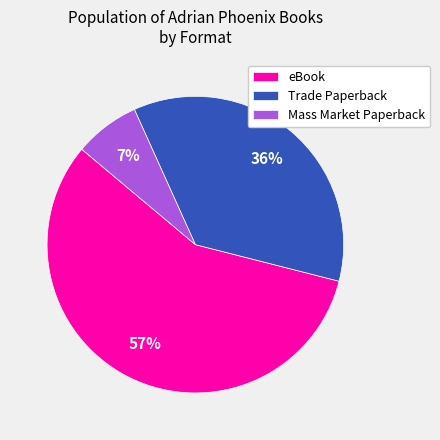

Is it true that Mass Market Paperback is 1% of the pie?

False